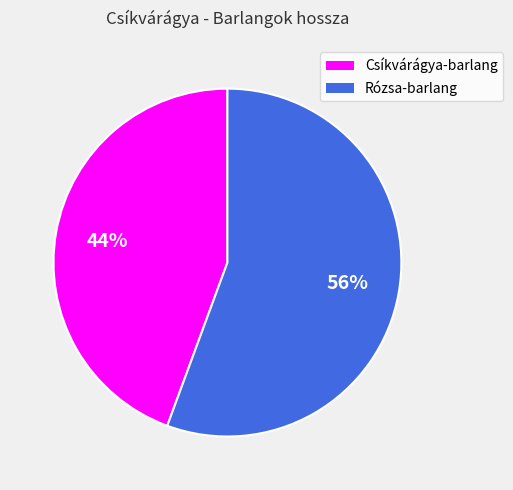

Is there a majority slice in this chart?

Yes